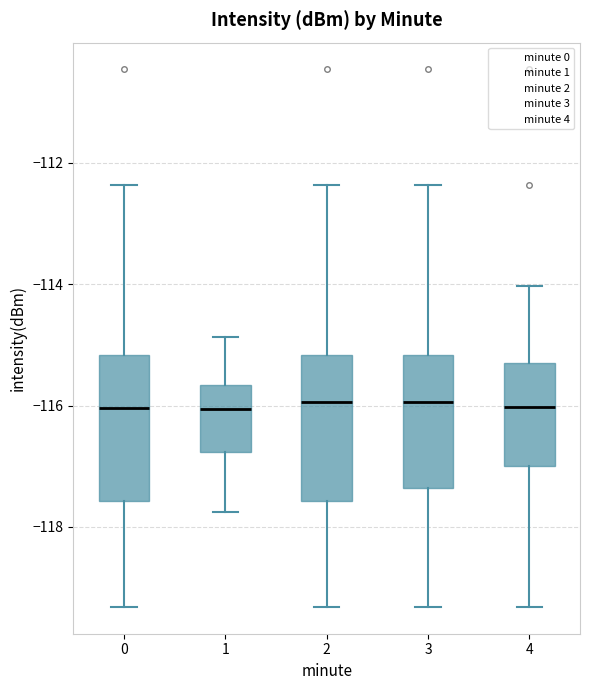

Reading left to right, transcribe this box plot: for each box, give where its median line is, the range the box spans, and where its two whiskers end, as read against the y-axis. The values are not printed on the chart, so give them approximately, as read against the axis.

0: median -116.0, box -117.6 to -115.2, whiskers -119.4 to -112.4
1: median -116.0, box -116.8 to -115.6, whiskers -117.8 to -114.8
2: median -116.0, box -117.6 to -115.2, whiskers -119.4 to -112.4
3: median -116.0, box -117.4 to -115.2, whiskers -119.4 to -112.4
4: median -116.0, box -117.0 to -115.2, whiskers -119.4 to -114.0